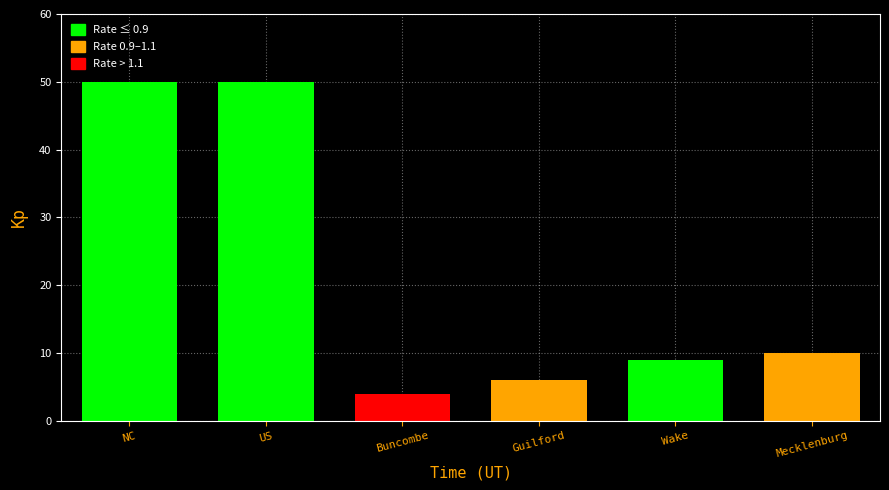

Reading left to right, what are all the values shown in this chart?

50	50	4	6	9	10